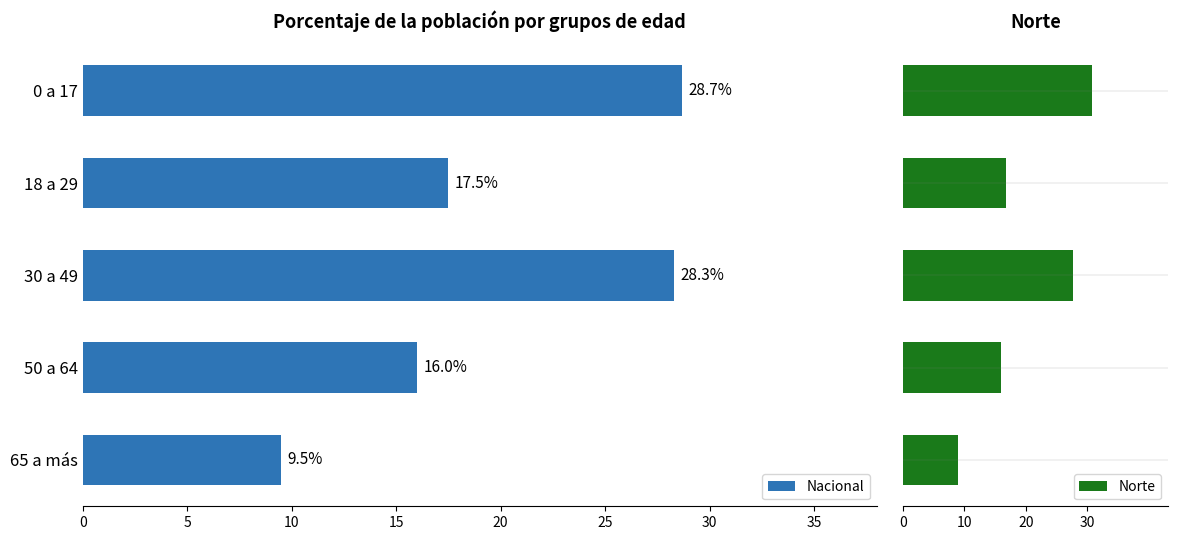

What is the greatest value displayed?

30.8